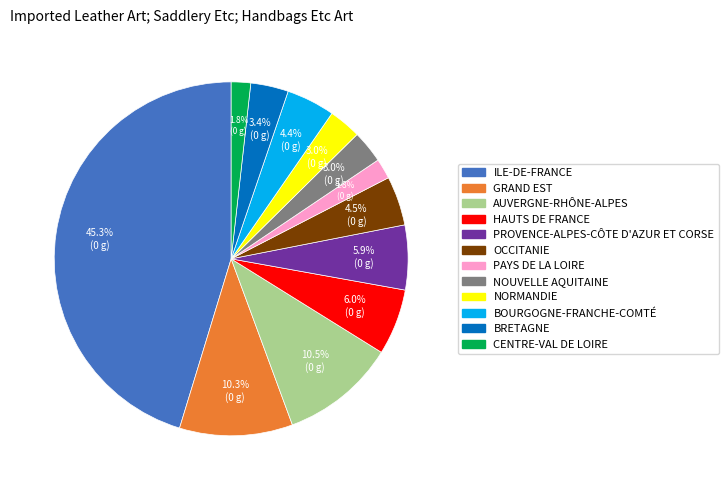

Approximately how many times larger is the value at ILE-DE-FRANCE compared to AUVERGNE-RHÔNE-ALPES?

4.3